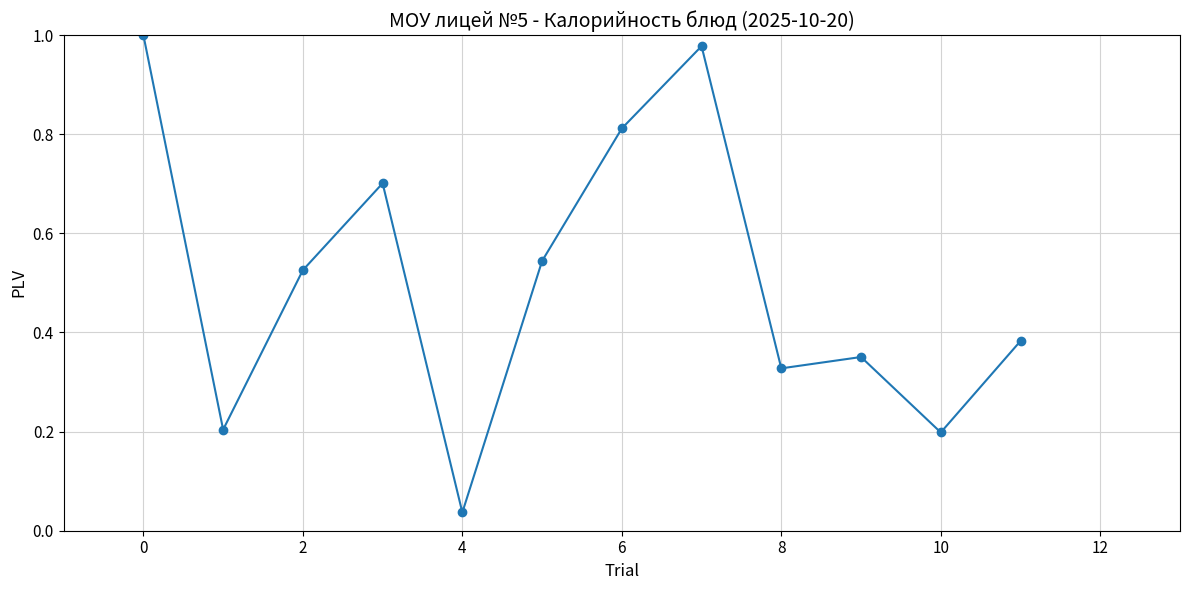

How many interior local peaks (higher than both neighbors) does the data have?

3